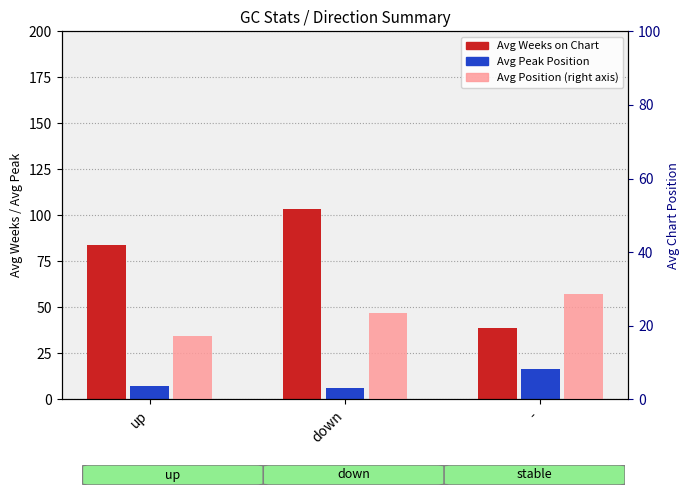

What is the spread (max minus min) of values at up?

76.5